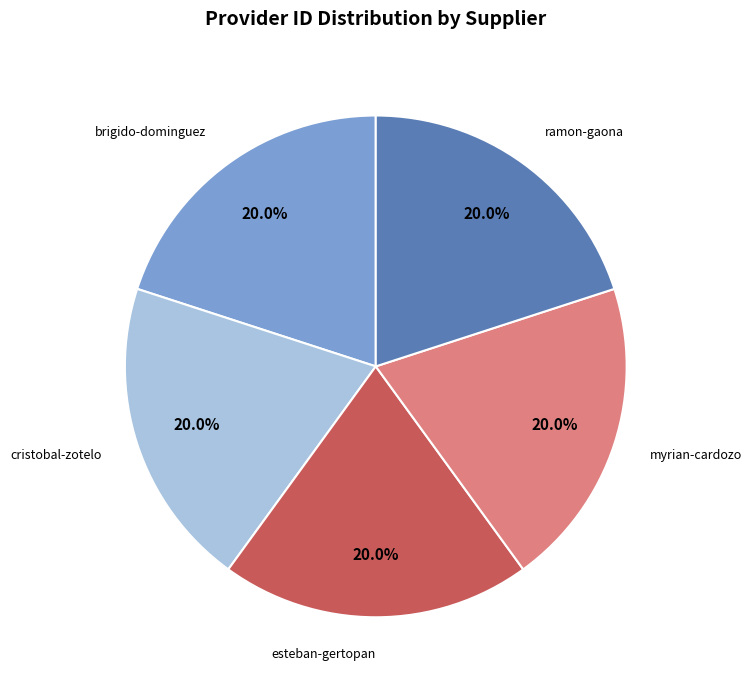

Is there a majority slice in this chart?

No